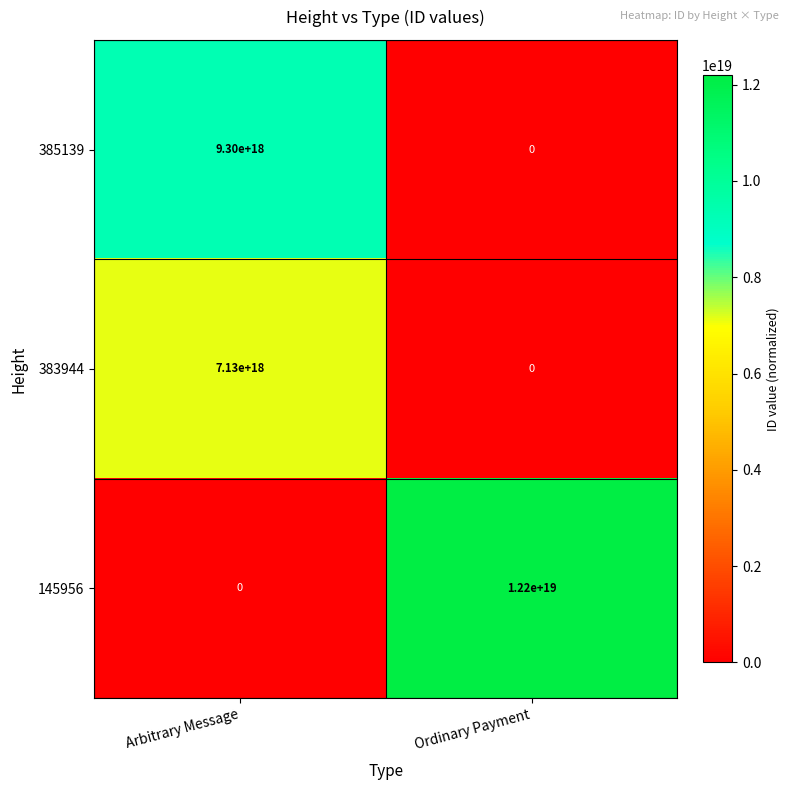

Which series changed the most between Arbitrary Message and Ordinary Payment?

145956